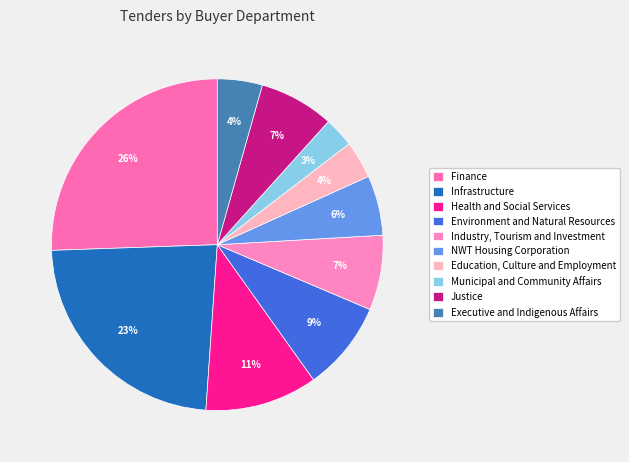

Count the number of slices in the pie.

10